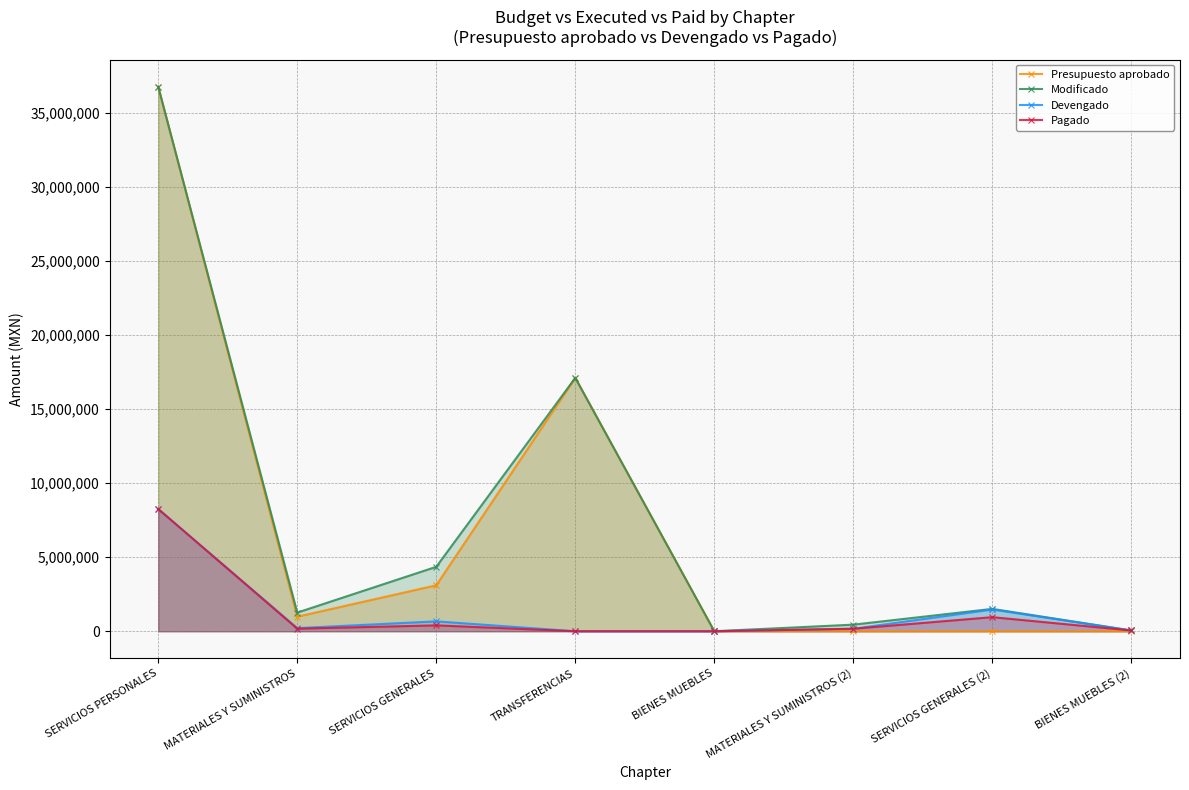

At which label does Presupuesto aprobado first exceed 980000?

SERVICIOS PERSONALES